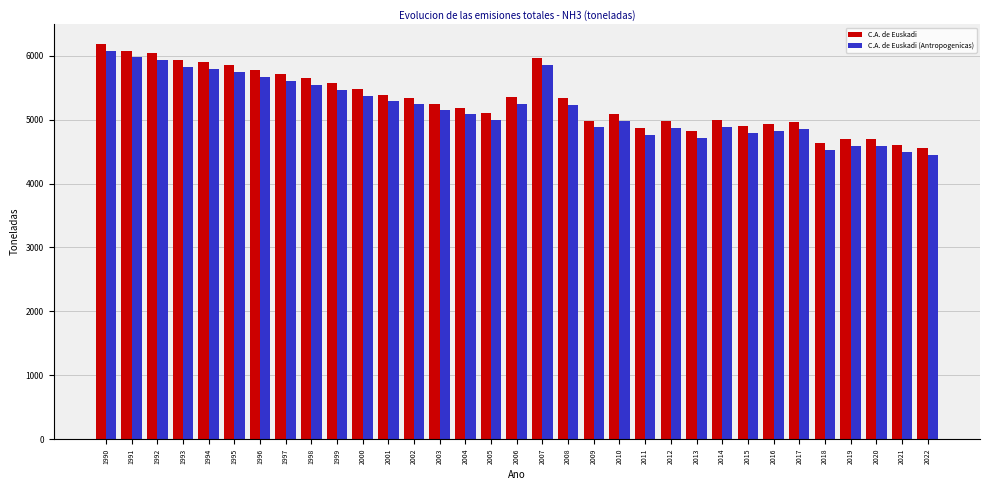

What is the difference between the second highest and second lowest values in the C.A. de Euskadi (Antropogenicas) series?

1488.4